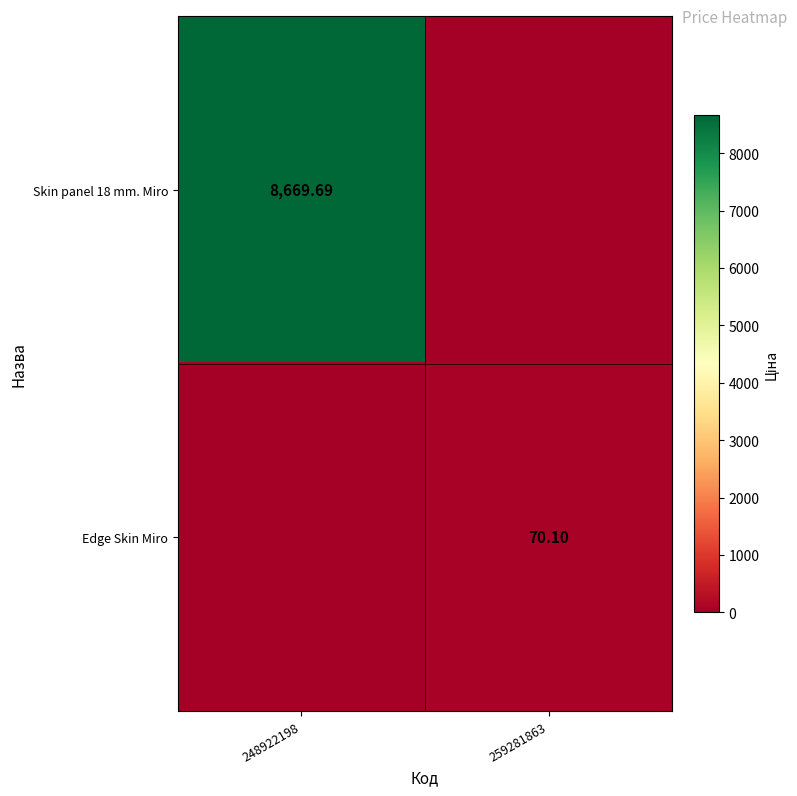

How many data points in Edge Skin Miro are above 70?

1